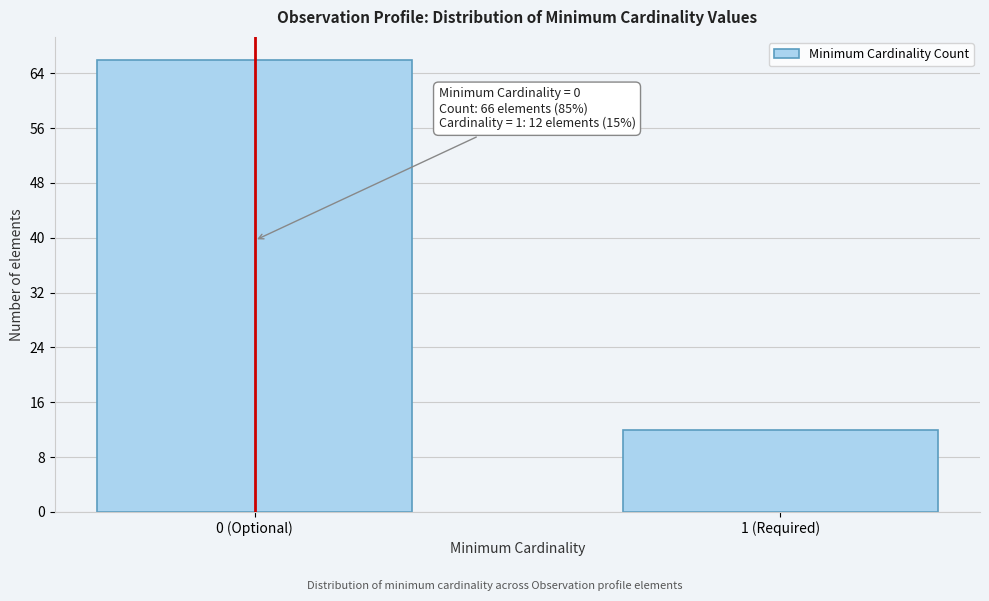

Reading left to right, what are all the values shown in this chart?

66	12